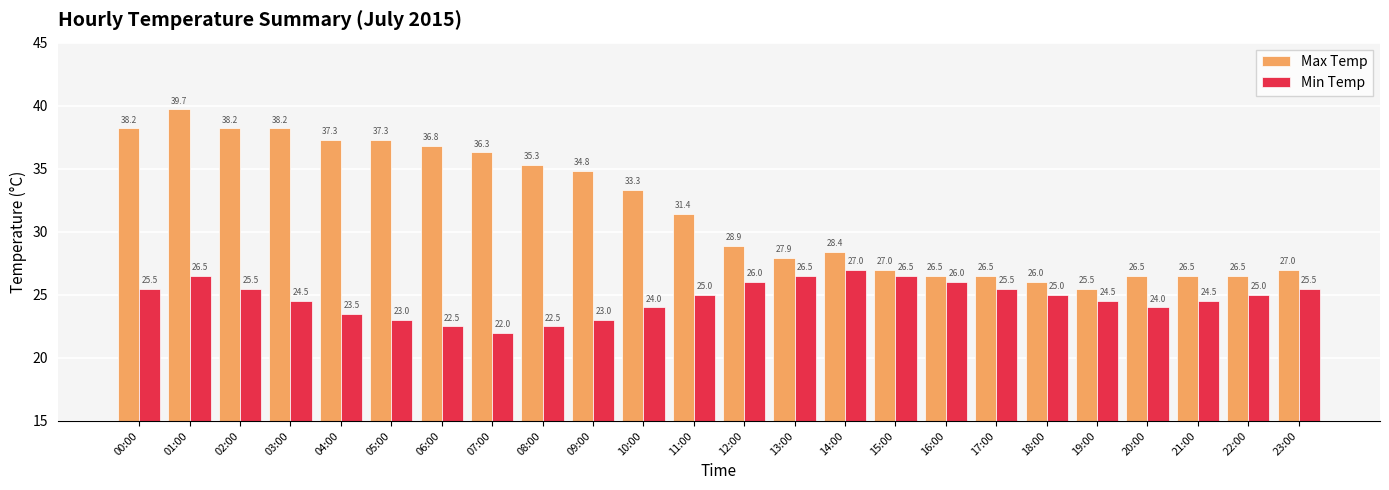

What are all the series names shown in the legend?

Max Temp, Min Temp